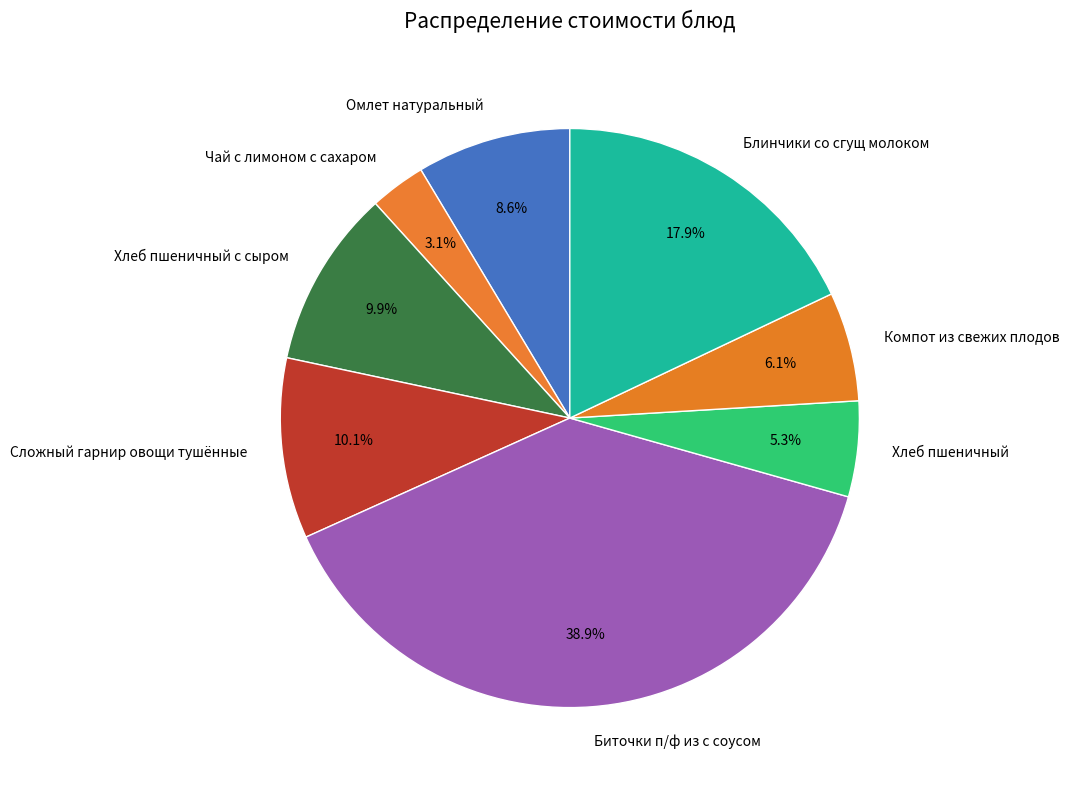

Is Биточки п/ф из с соусом the majority of the pie?

No